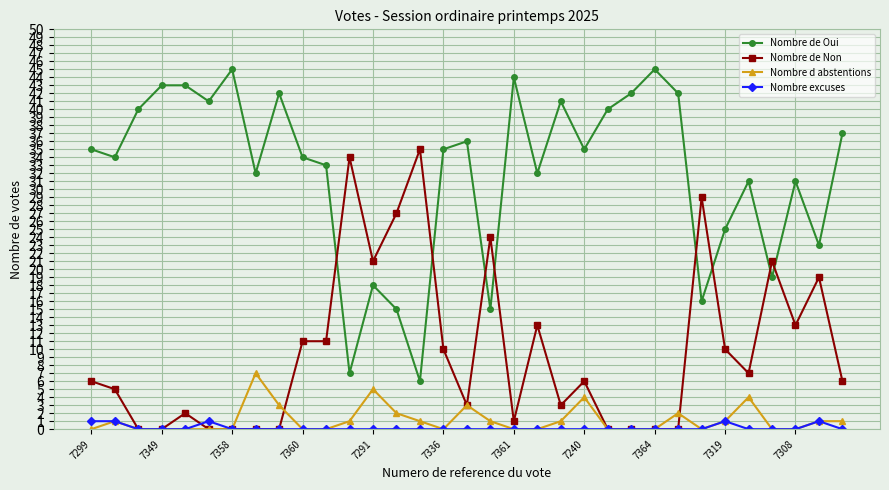

Which series has the largest range (max minus min)?

Nombre de Oui